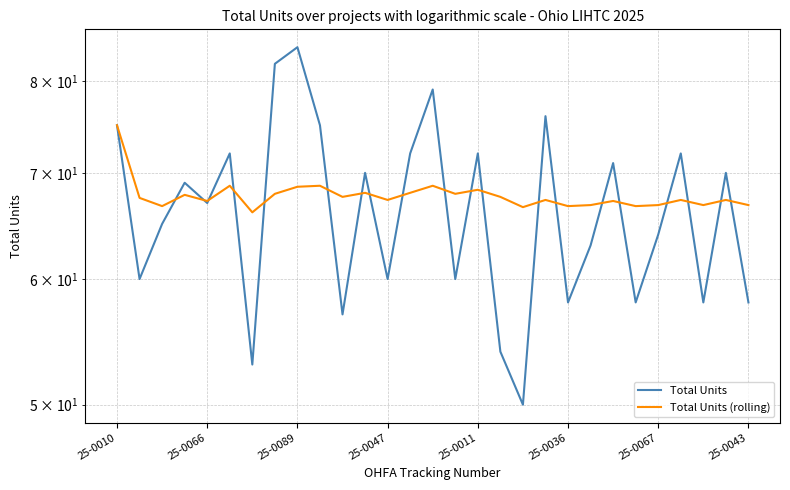

How many interior local peaks does the Total Units series have?

10